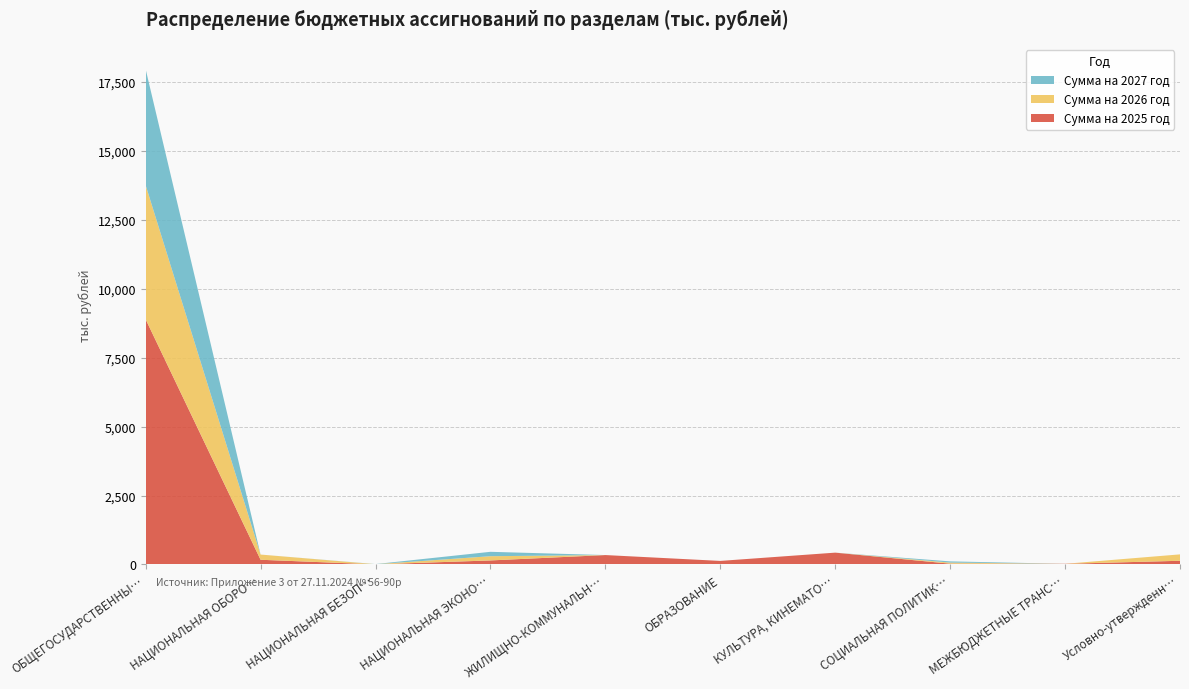

Reading right to left, transcribe all the data shown in this chart.

Сумма на 2025 год: Условно-утвержденные расходы=134.6	МЕЖБЮДЖЕТНЫЕ ТРАНСФЕРТЫ=24.7	СОЦИАЛЬНАЯ ПОЛИТИКА=30.0	КУЛЬТУРА, КИНЕМАТОГРАФИЯ=429.8	ОБРАЗОВАНИЕ=130.0	ЖИЛИЩНО-КОММУНАЛЬНОЕ ХОЗЯЙСТВО=342.1	НАЦИОНАЛЬНАЯ ЭКОНОМИКА=147.3	НАЦИОНАЛЬНАЯ БЕЗОПАСНОСТЬ=5.0	НАЦИОНАЛЬНАЯ ОБОРОНА=171.5	ОБЩЕГОСУДАРСТВЕННЫЕ ВОПРОСЫ=8889.8
Сумма на 2026 год: Условно-утвержденные расходы=232.4	МЕЖБЮДЖЕТНЫЕ ТРАНСФЕРТЫ=0.0	СОЦИАЛЬНАЯ ПОЛИТИКА=38.0	КУЛЬТУРА, КИНЕМАТОГРАФИЯ=0.0	ОБРАЗОВАНИЕ=0.0	ЖИЛИЩНО-КОММУНАЛЬНОЕ ХОЗЯЙСТВО=0.0	НАЦИОНАЛЬНАЯ ЭКОНОМИКА=153.2	НАЦИОНАЛЬНАЯ БЕЗОПАСНОСТЬ=5.0	НАЦИОНАЛЬНАЯ ОБОРОНА=188.8	ОБЩЕГОСУДАРСТВЕННЫЕ ВОПРОСЫ=4862.1
Сумма на 2027 год: Условно-утвержденные расходы=0.0	МЕЖБЮДЖЕТНЫЕ ТРАНСФЕРТЫ=0.0	СОЦИАЛЬНАЯ ПОЛИТИКА=45.0	КУЛЬТУРА, КИНЕМАТОГРАФИЯ=0.0	ОБРАЗОВАНИЕ=0.0	ЖИЛИЩНО-КОММУНАЛЬНОЕ ХОЗЯЙСТВО=0.0	НАЦИОНАЛЬНАЯ ЭКОНОМИКА=159.3	НАЦИОНАЛЬНАЯ БЕЗОПАСНОСТЬ=5.0	НАЦИОНАЛЬНАЯ ОБОРОНА=0.0	ОБЩЕГОСУДАРСТВЕННЫЕ ВОПРОСЫ=4206.2